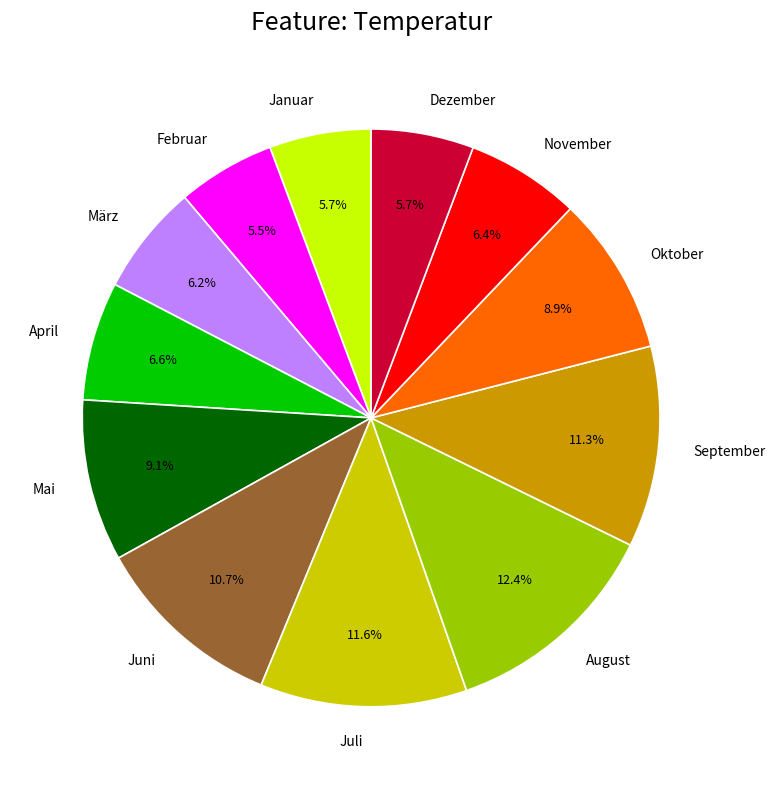

What is the ratio of the value at Januar to the value at August?

0.5